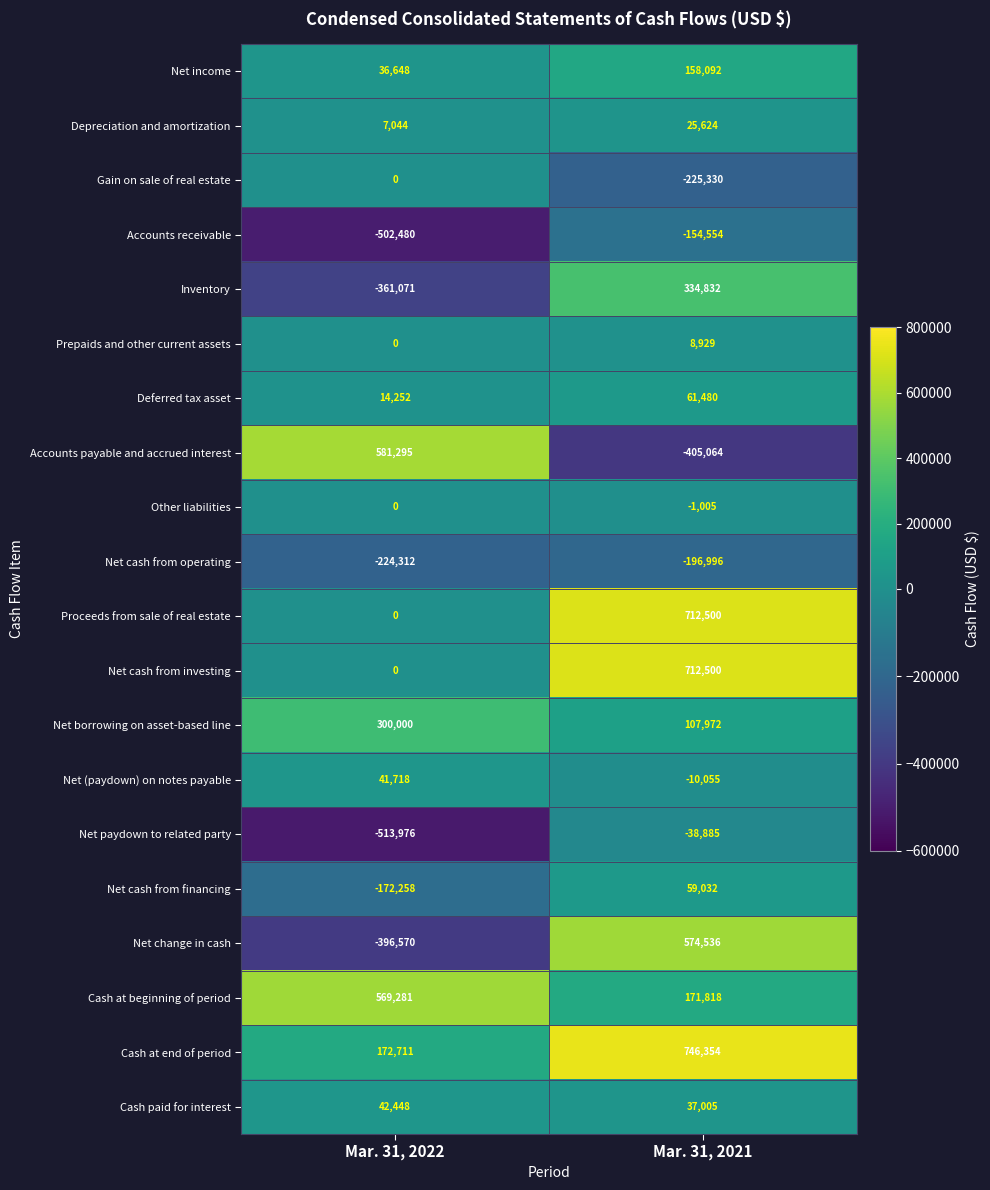

What is the smallest value displayed?

-513976